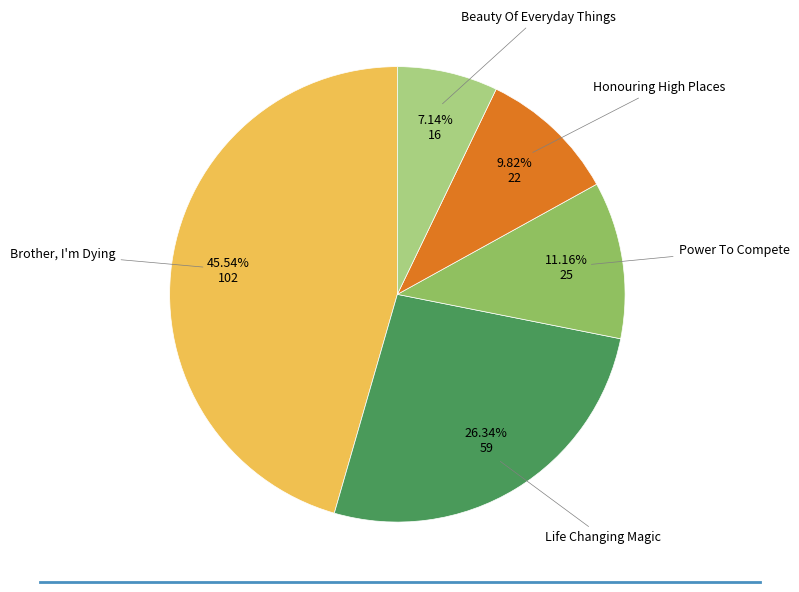

To the nearest percent, what is the average slice percentage?

20%